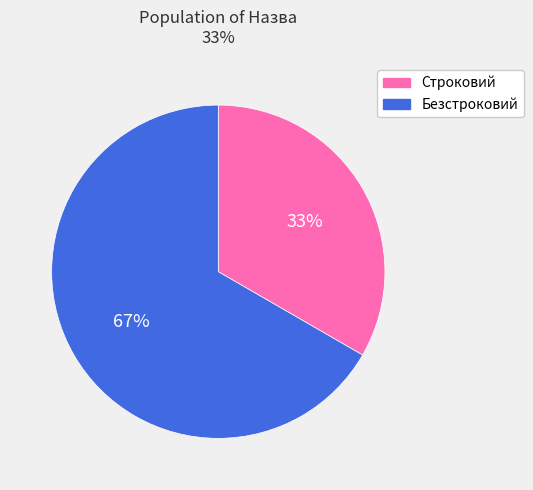

Combined, do Строковий and Безстроковий account for over 50%?

Yes